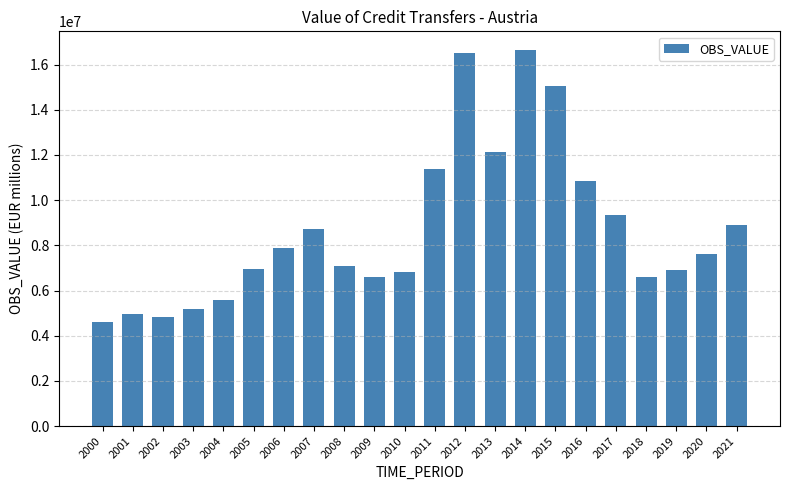

The chart shows a value of 8882398 at 2021. True or false?

True